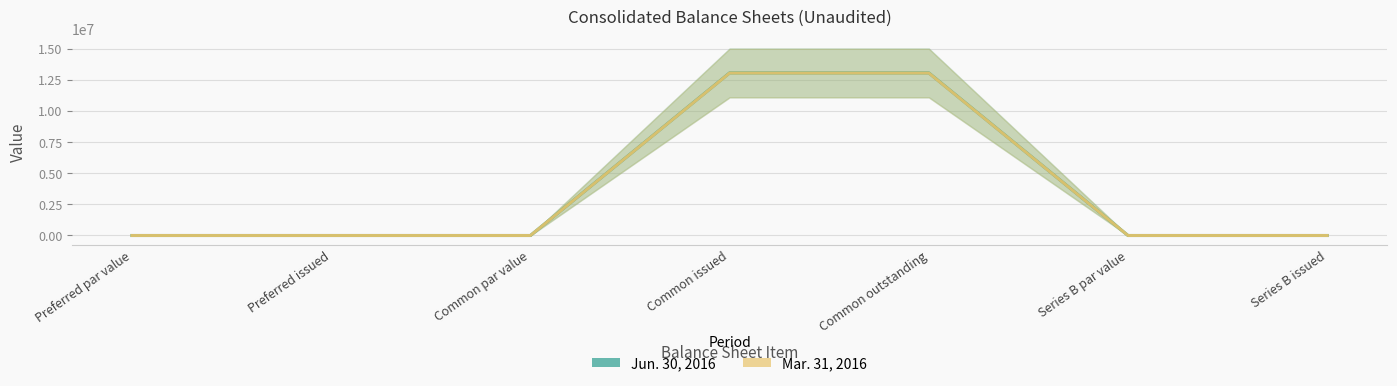

Reading right to left, transcribe all the data shown in this chart.

Jun. 30, 2016: 0.0	1.0	13047343.0	13047343.0	0.0	0.0	1.0
Mar. 31, 2016: 0.0	1.0	13038249.0	13038249.0	0.0	0.0	1.0